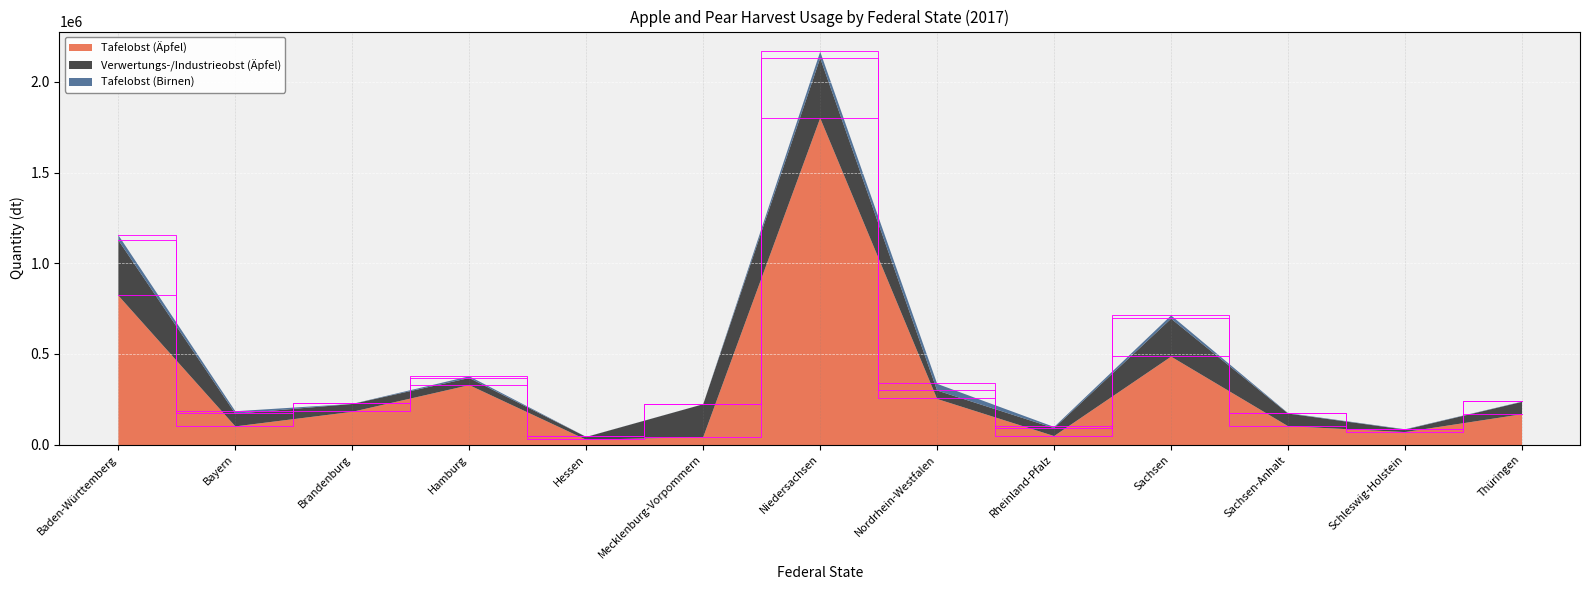

How many lines are shown in the chart?

3